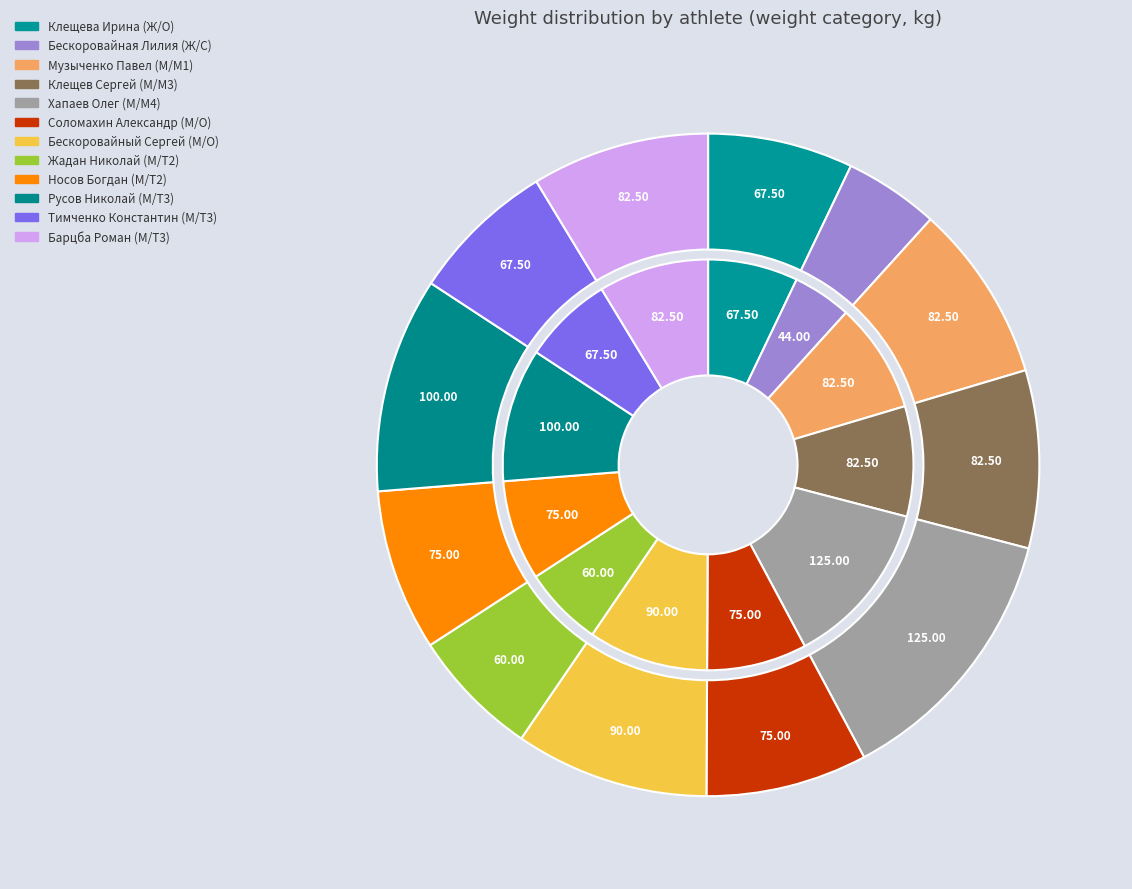

Rank the categories by value from highest to lowest.

Хапаев Олег (М/M4), Русов Николай (М/T3), Бескоровайный Сергей (М/O), Музыченко Павел (М/M1), Клещев Сергей (М/M3), Барцба Роман (М/T3), Соломахин Александр (М/O), Носов Богдан (М/T2), Клещева Ирина (Ж/O), Тимченко Константин (М/T3), Жадан Николай (М/T2), Бескоровайная Лилия (Ж/C)